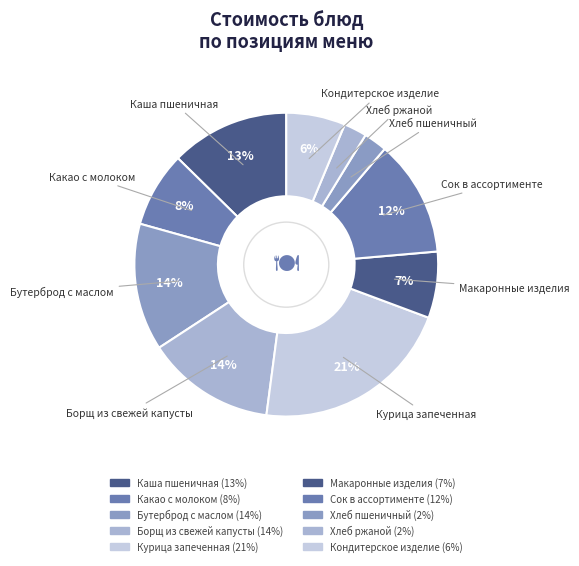

Is there any slice that represents more than half of the pie?

No